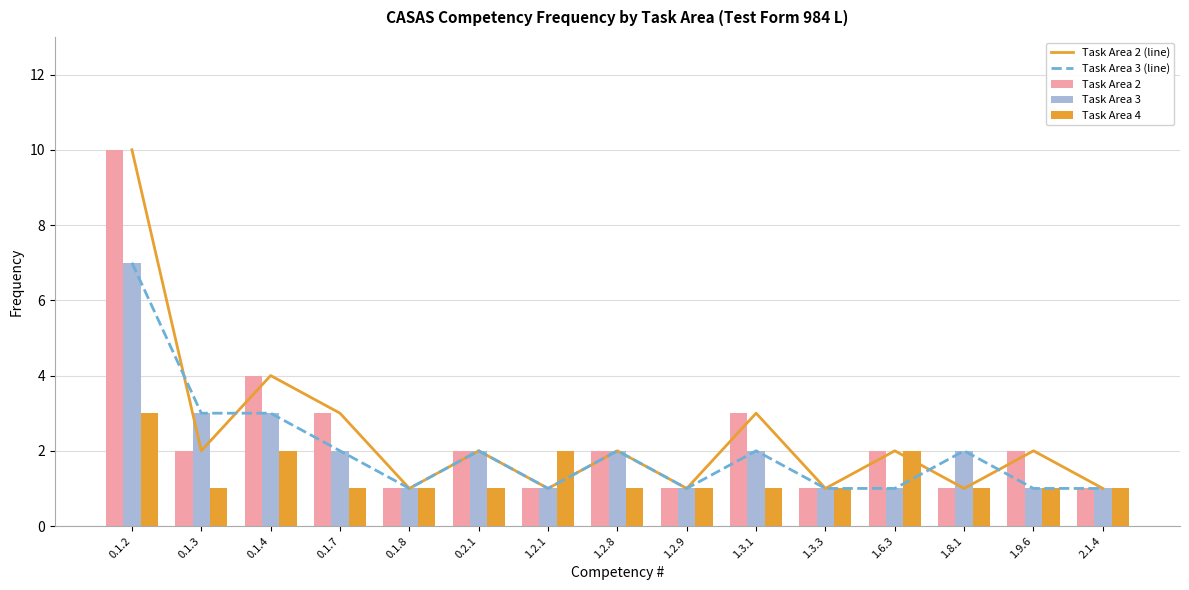

What is the total value across all series at 0.1.8?

5